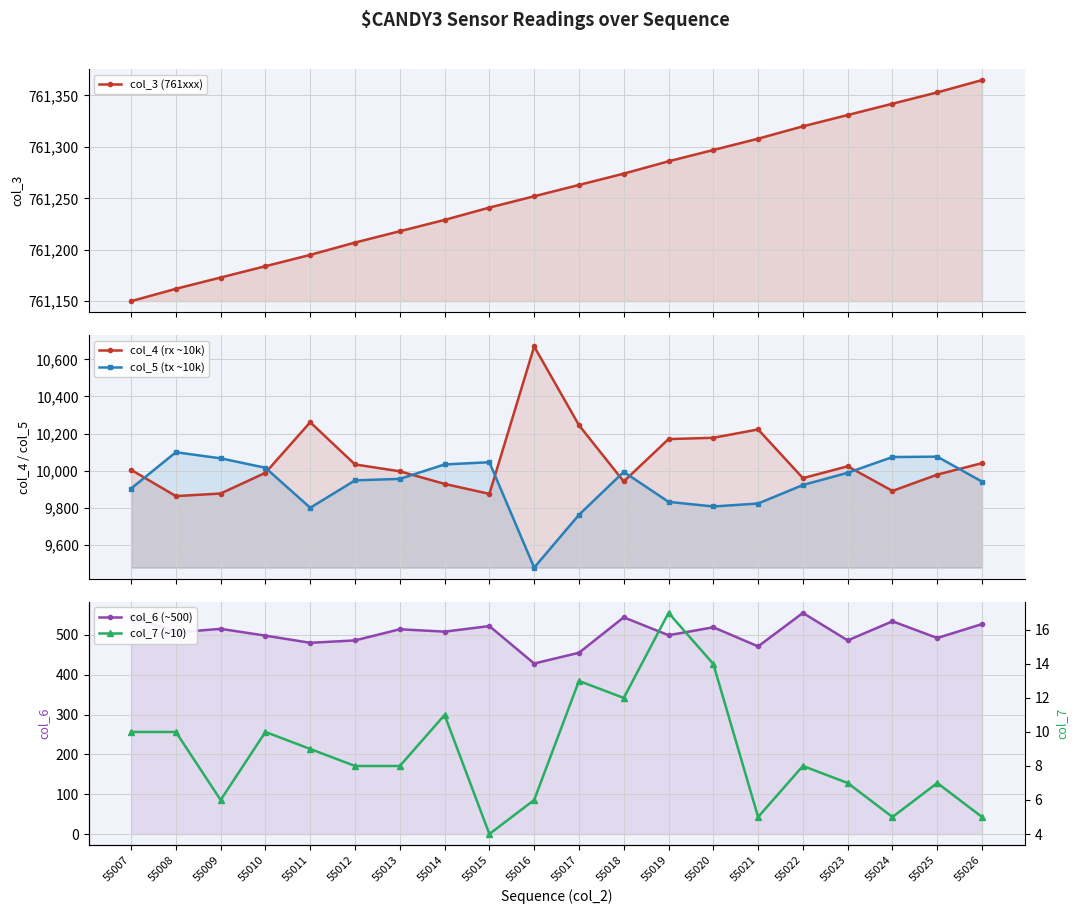

What value does the col_6 (~500) series have at 55010, to the nearest 5?

500